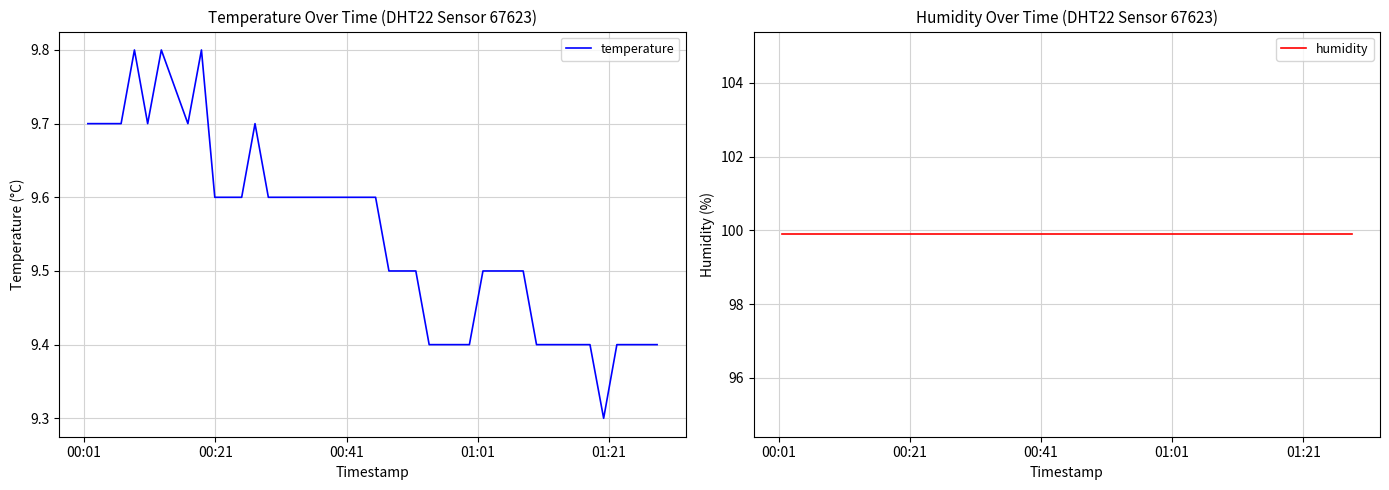

What is the highest value of the temperature series?

9.8